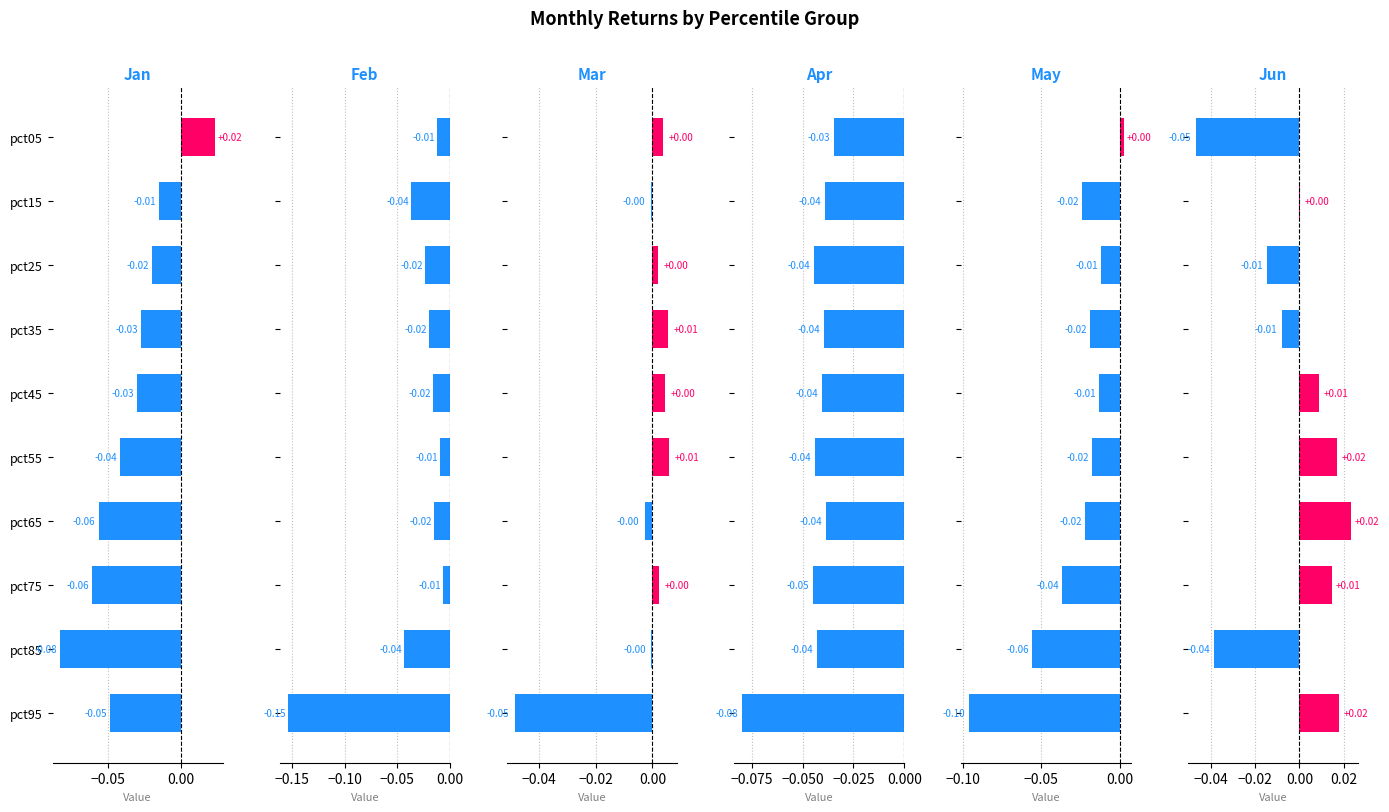

Are the bars horizontal?

Yes